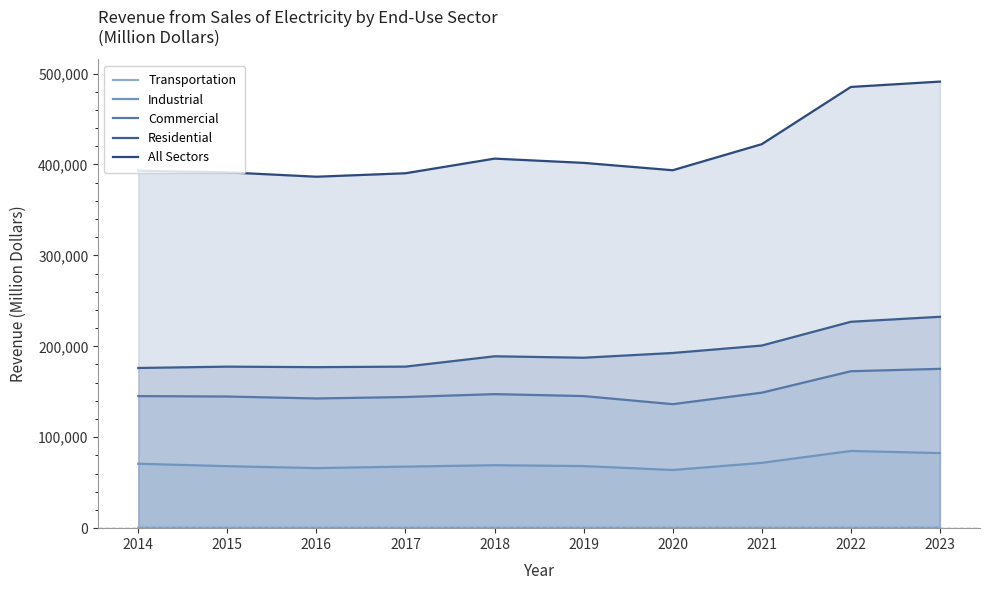

How many data points in Commercial are above 145280?

4